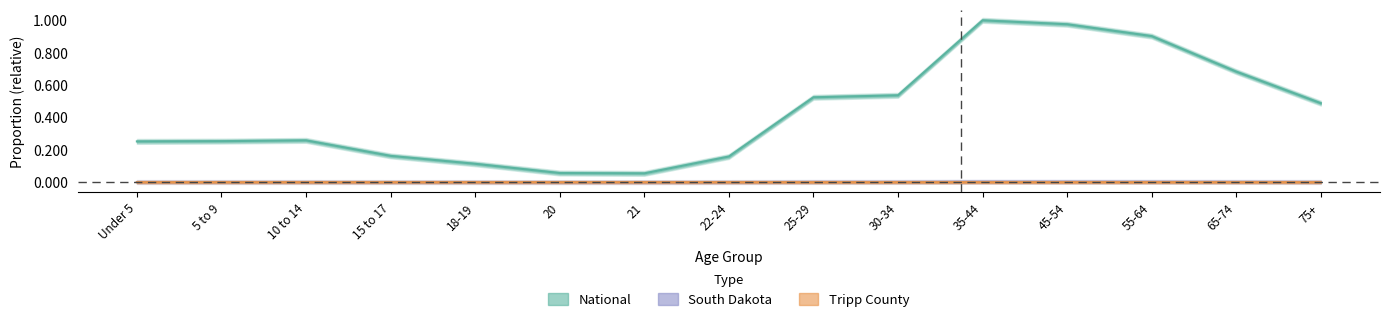

What is the label of the 5th point from the left?

18-19